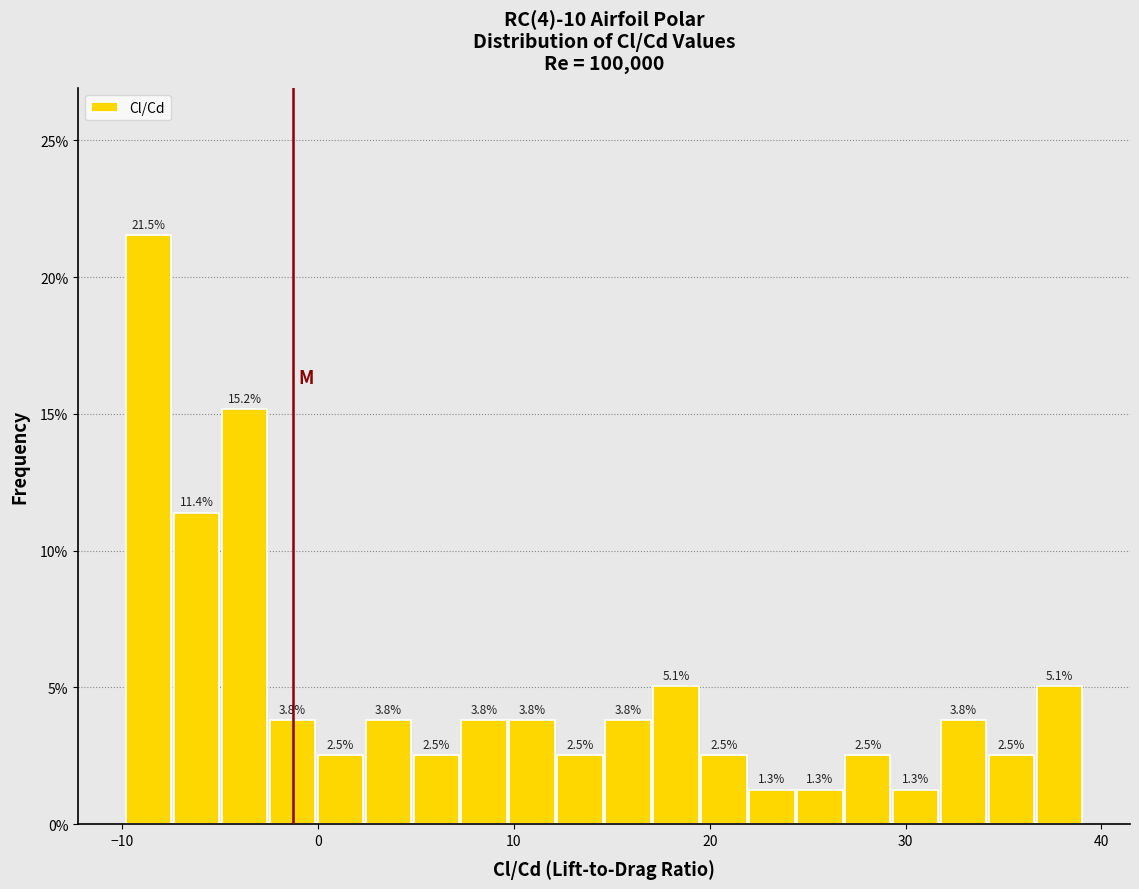

Around what value on the x-axis is the tallest bar? Give the approximate position of its centre, as read against the axis.

-9